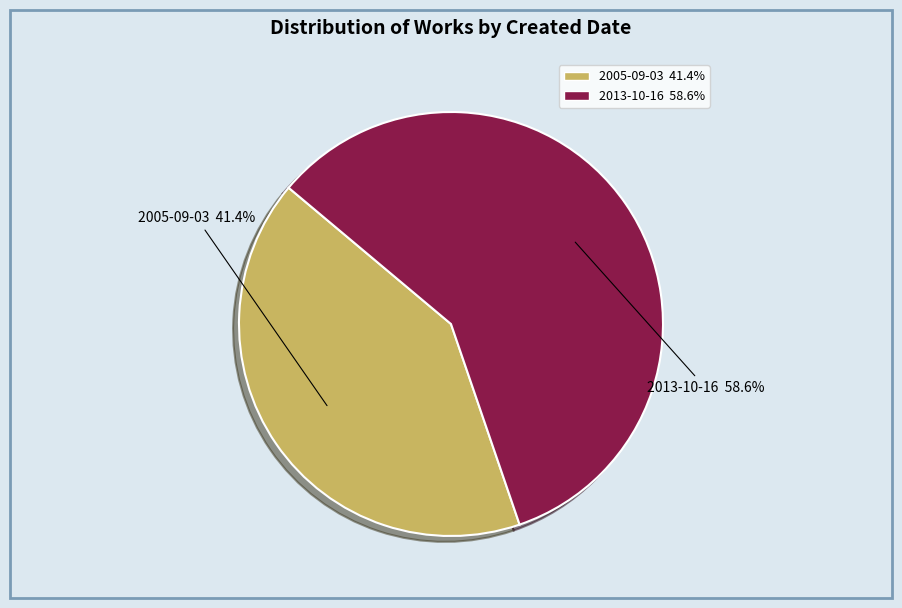

What percentage is the 2013-10-16 slice, to the nearest percent?

59%